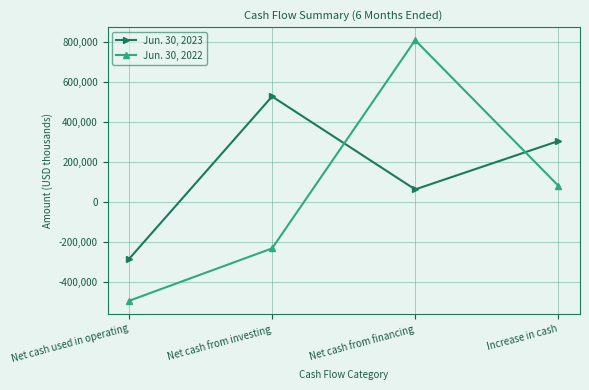

What is the total value across all series at Net cash from investing?

294672